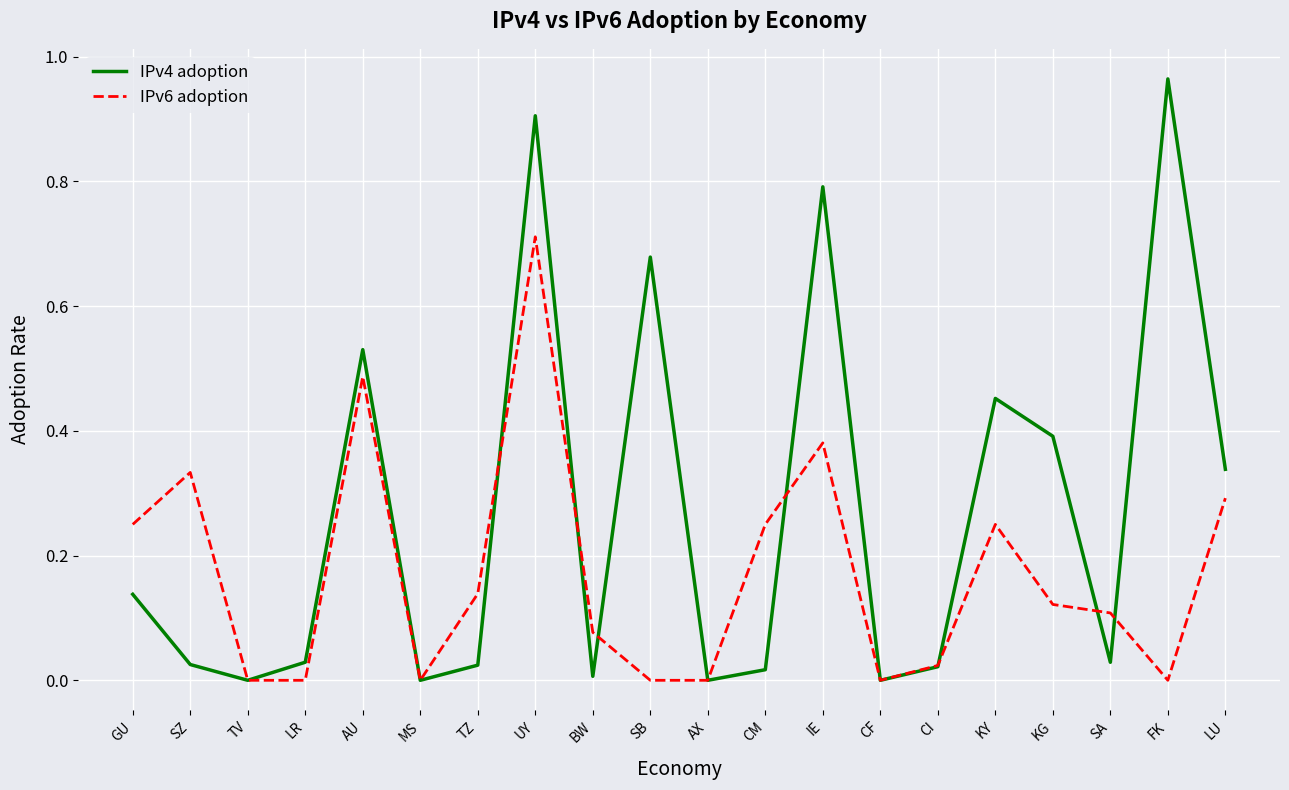

Between SZ and KY, which series saw the biggest shift?

IPv4 adoption